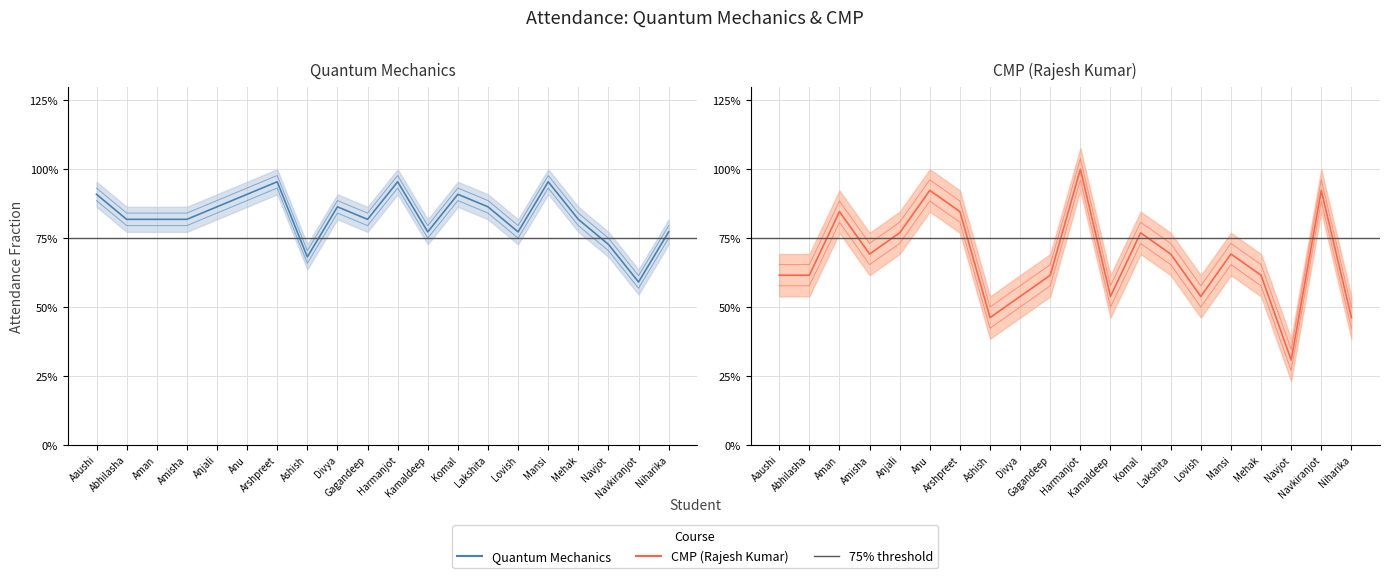

What is the sum of all CMP (Rajesh Kumar) (line 3) values?

14.2